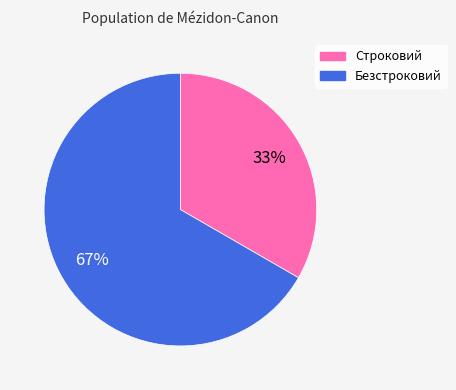

The Строковий slice represents 24% of the pie. True or false?

False